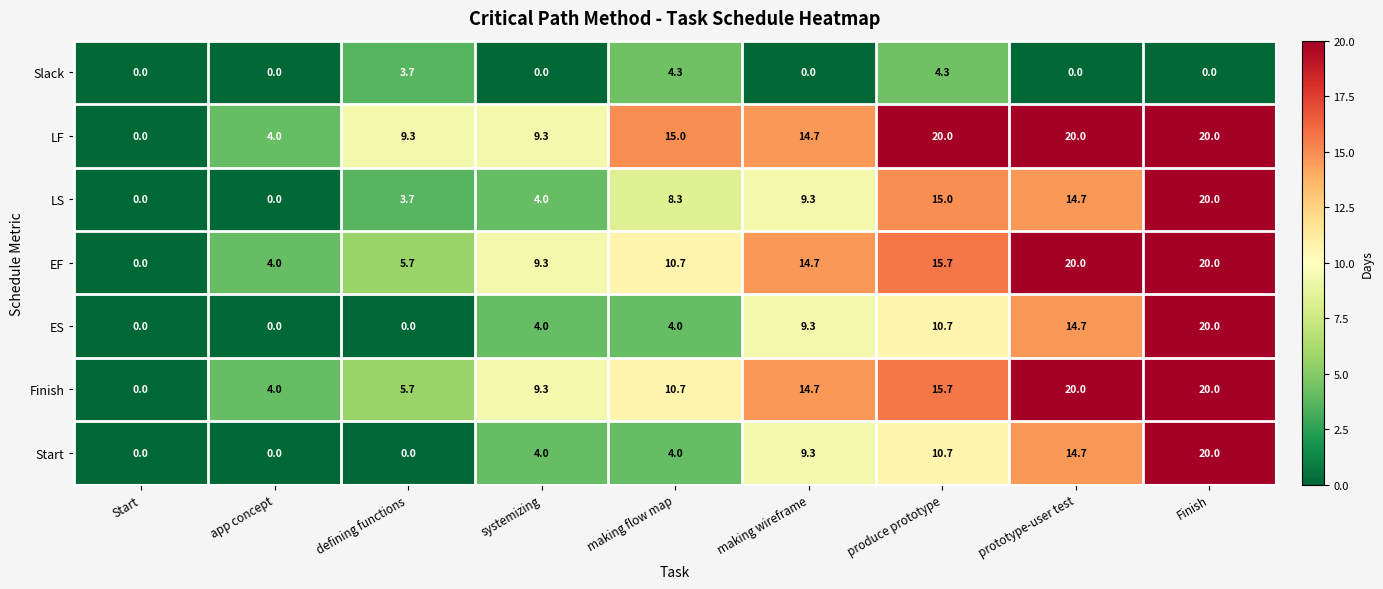

What is the total value across all series at making wireframe?

72.0